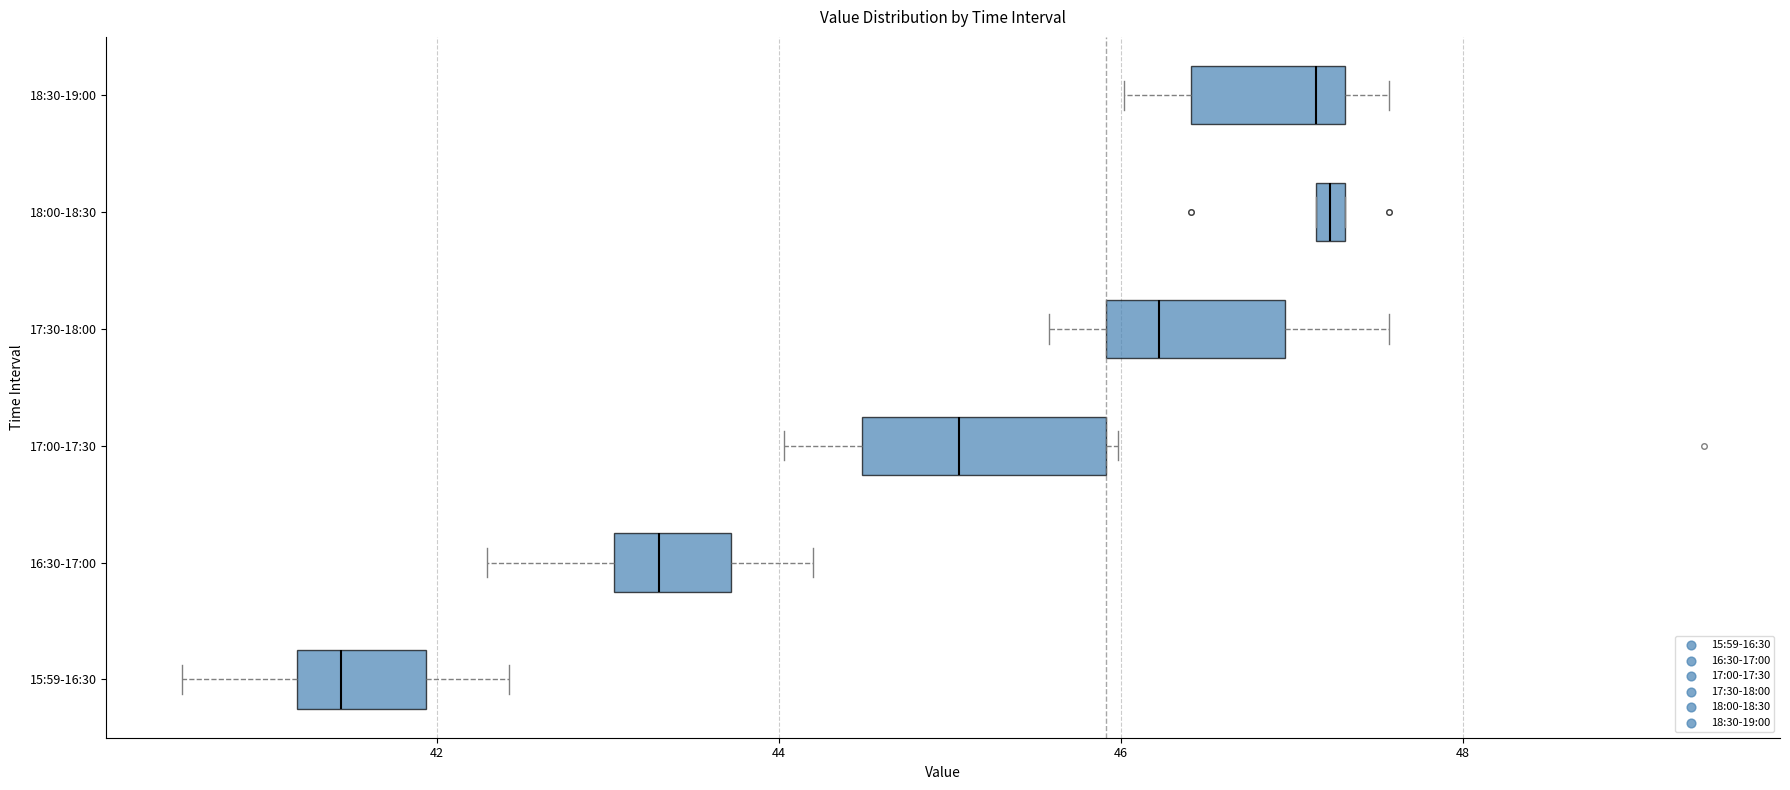

Which box has the furthest to the left median line?

15:59-16:30